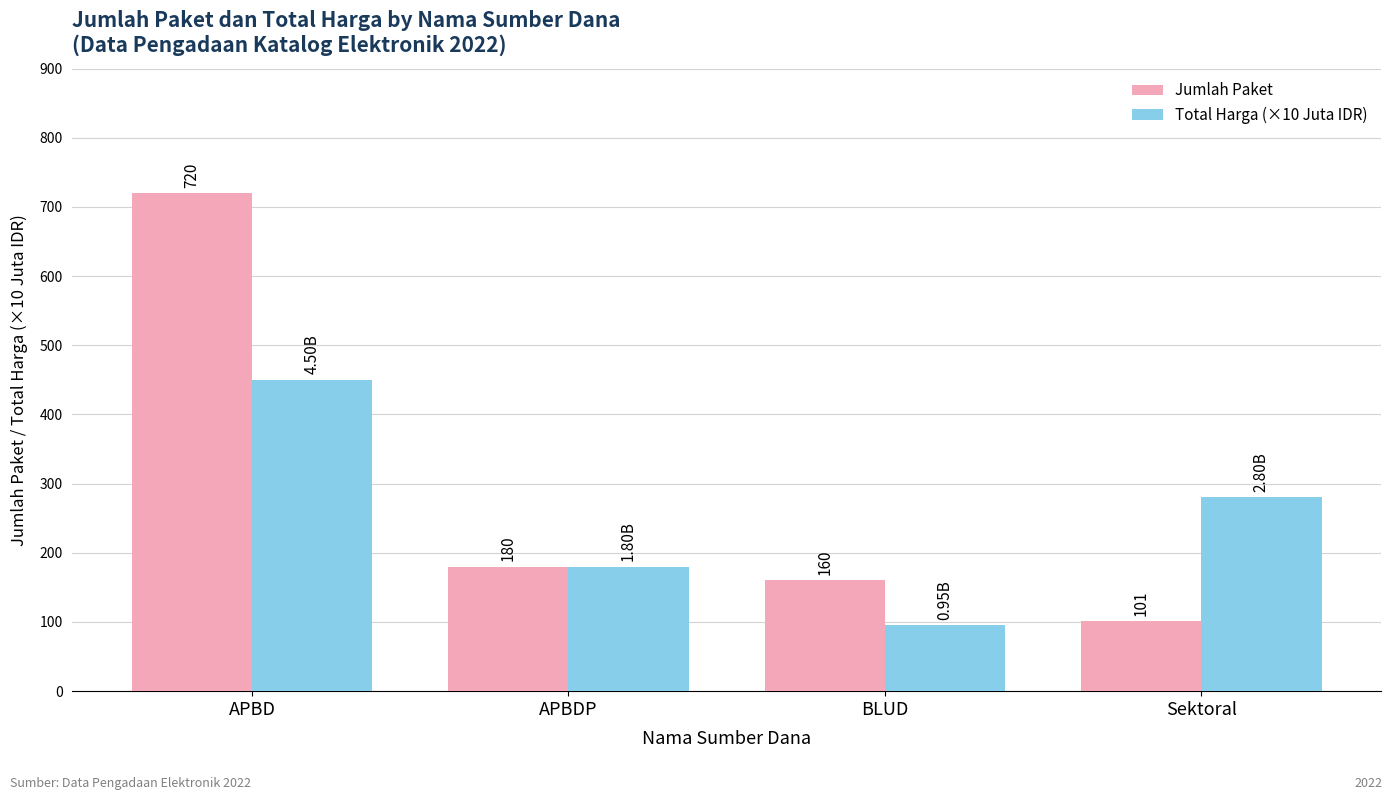

How many Total Harga (×10 Juta IDR) values are between 180 and 450?

3